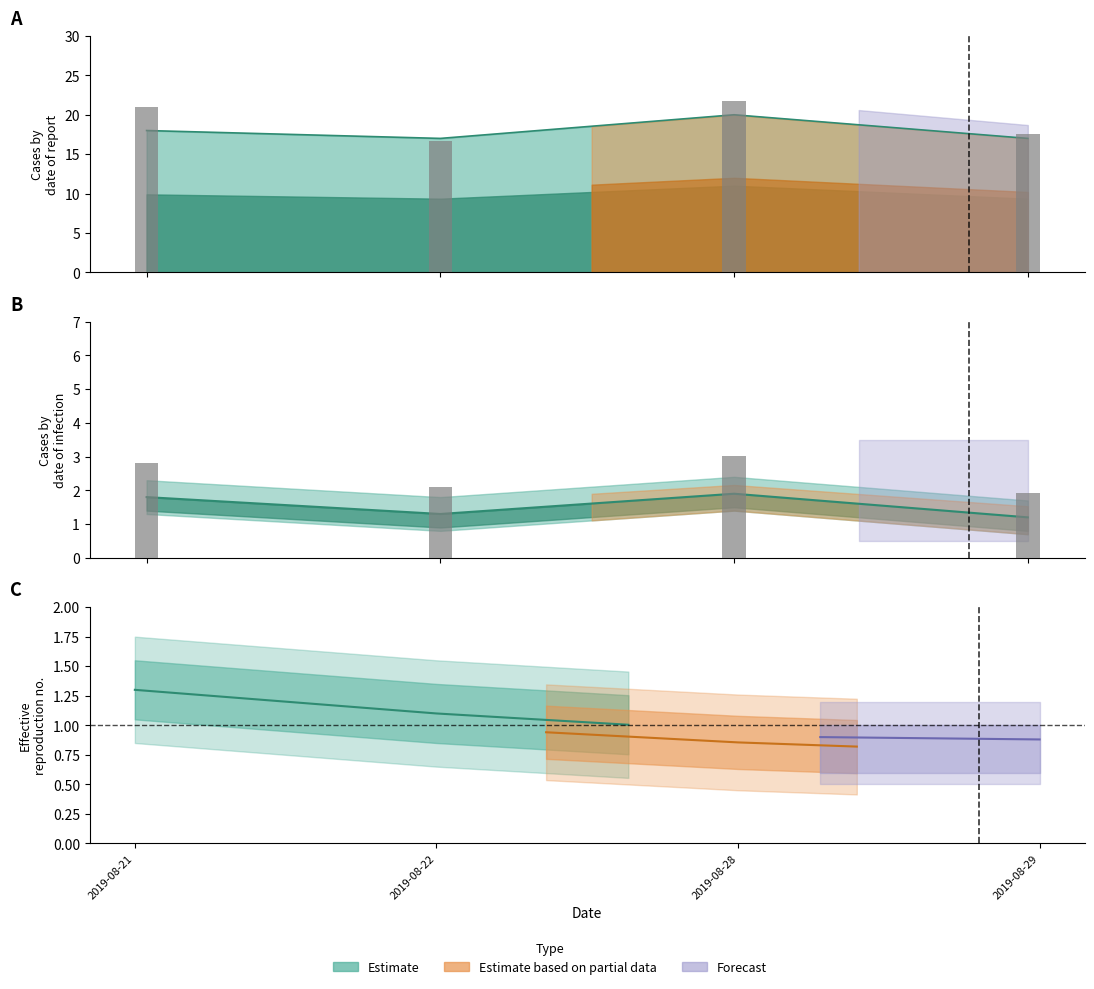

What is the sum of the Non-categorized Word Count values at 2019-08-29 and 2019-08-22?

34